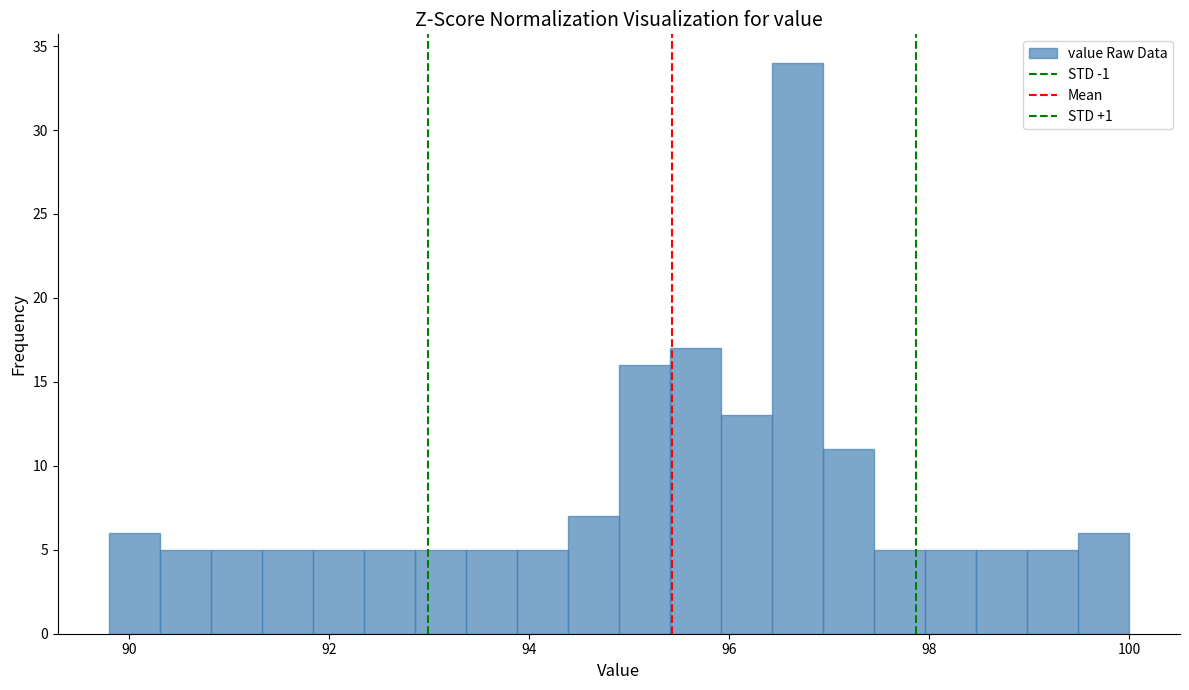

Around what value on the x-axis is the tallest bar? Give the approximate position of its centre, as read against the axis.

96.6